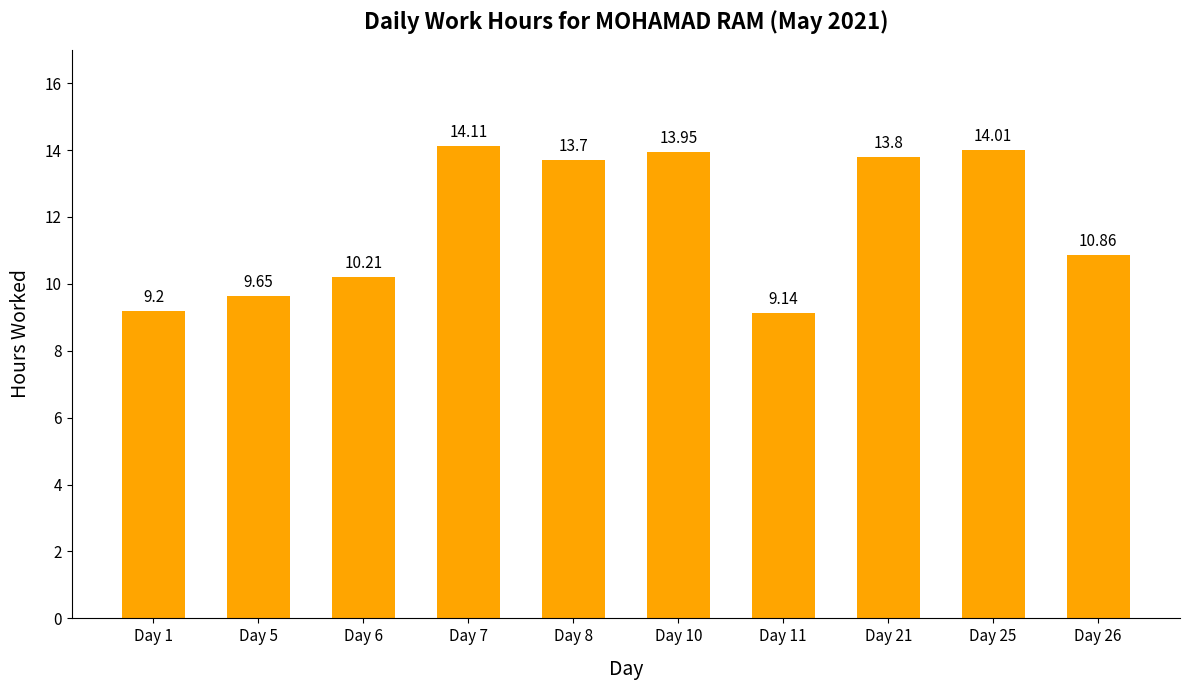

List the labels in order of value, smallest first.

Day 11, Day 1, Day 5, Day 6, Day 26, Day 8, Day 21, Day 10, Day 25, Day 7